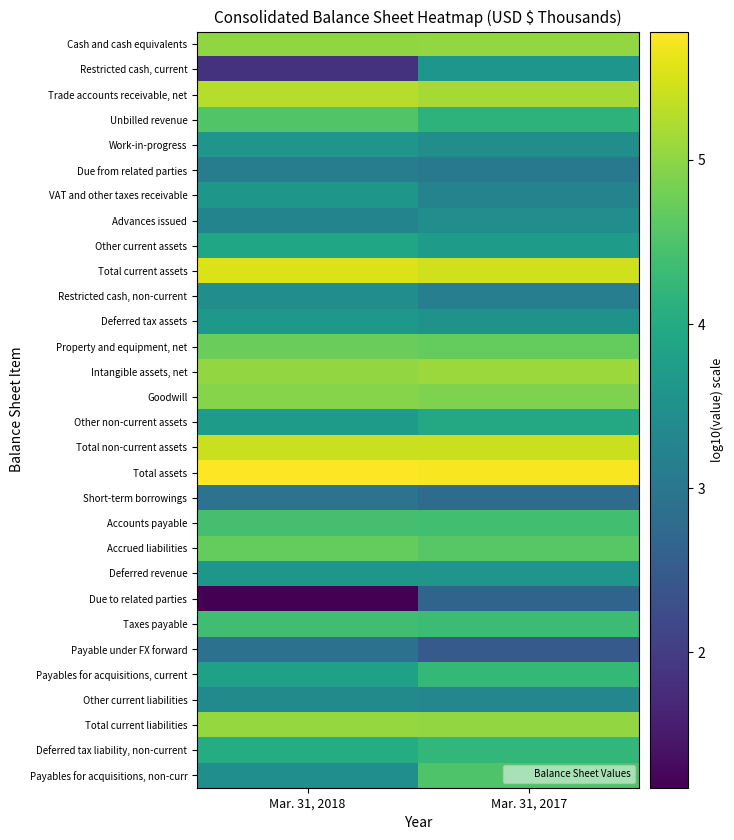

Reading left to right, transcribe all the data shown in this chart.

Cash and cash equivalents: Mar. 31, 2018=5.0	Mar. 31, 2017=5.0
Restricted cash, current: Mar. 31, 2018=1.9	Mar. 31, 2017=3.6
Trade accounts receivable, net: Mar. 31, 2018=5.3	Mar. 31, 2017=5.2
Unbilled revenue: Mar. 31, 2018=4.5	Mar. 31, 2017=4.2
Work-in-progress: Mar. 31, 2018=3.6	Mar. 31, 2017=3.4
Due from related parties: Mar. 31, 2018=3.1	Mar. 31, 2017=3.0
VAT and other taxes receivable: Mar. 31, 2018=3.6	Mar. 31, 2017=3.2
Advances issued: Mar. 31, 2018=3.2	Mar. 31, 2017=3.4
Other current assets: Mar. 31, 2018=3.9	Mar. 31, 2017=3.7
Total current assets: Mar. 31, 2018=5.5	Mar. 31, 2017=5.5
Restricted cash, non-current: Mar. 31, 2018=3.4	Mar. 31, 2017=3.1
Deferred tax assets: Mar. 31, 2018=3.6	Mar. 31, 2017=3.5
Property and equipment, net: Mar. 31, 2018=4.7	Mar. 31, 2017=4.7
Intangible assets, net: Mar. 31, 2018=5.0	Mar. 31, 2017=5.1
Goodwill: Mar. 31, 2018=4.9	Mar. 31, 2017=4.9
Other non-current assets: Mar. 31, 2018=3.7	Mar. 31, 2017=4.0
Total non-current assets: Mar. 31, 2018=5.4	Mar. 31, 2017=5.4
Total assets: Mar. 31, 2018=5.8	Mar. 31, 2017=5.7
Short-term borrowings: Mar. 31, 2018=2.9	Mar. 31, 2017=2.8
Accounts payable: Mar. 31, 2018=4.4	Mar. 31, 2017=4.4
Accrued liabilities: Mar. 31, 2018=4.7	Mar. 31, 2017=4.6
Deferred revenue: Mar. 31, 2018=3.6	Mar. 31, 2017=3.6
Due to related parties: Mar. 31, 2018=1.2	Mar. 31, 2017=2.7
Taxes payable: Mar. 31, 2018=4.4	Mar. 31, 2017=4.3
Payable under FX forward: Mar. 31, 2018=2.9	Mar. 31, 2017=2.5
Payables for acquisitions, current: Mar. 31, 2018=3.8	Mar. 31, 2017=4.2
Other current liabilities: Mar. 31, 2018=3.4	Mar. 31, 2017=3.3
Total current liabilities: Mar. 31, 2018=5.1	Mar. 31, 2017=5.0
Deferred tax liability, non-current: Mar. 31, 2018=4.0	Mar. 31, 2017=4.2
Payables for acquisitions, non-curr: Mar. 31, 2018=3.5	Mar. 31, 2017=4.5